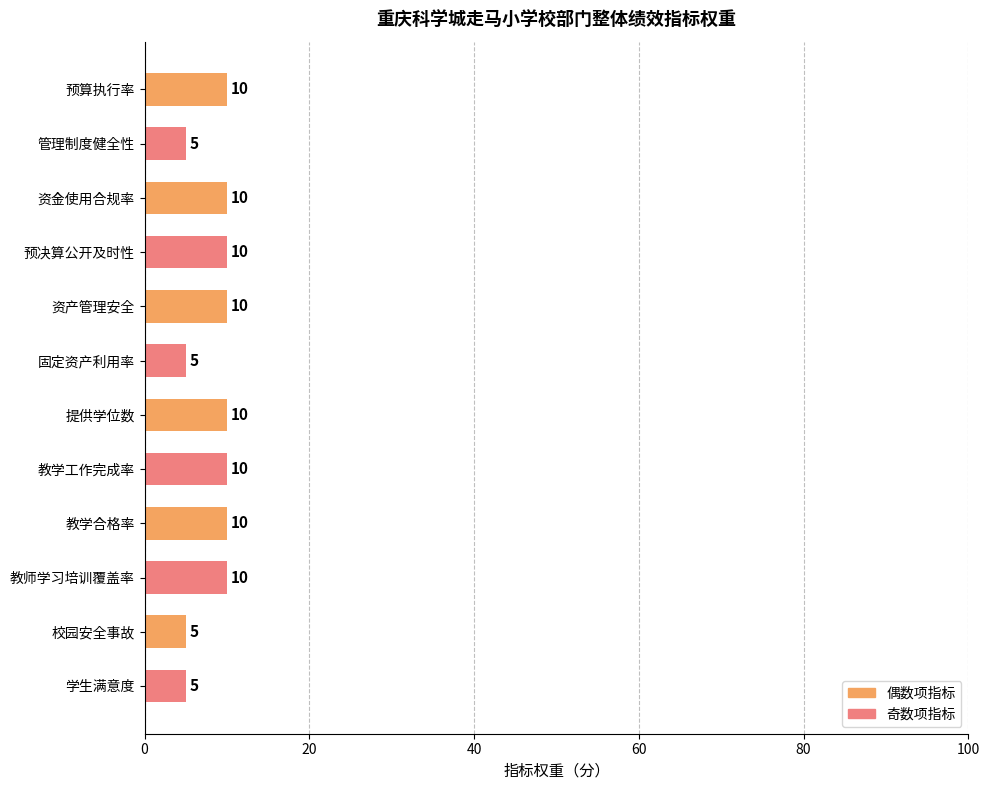

What is the smallest value displayed?

5